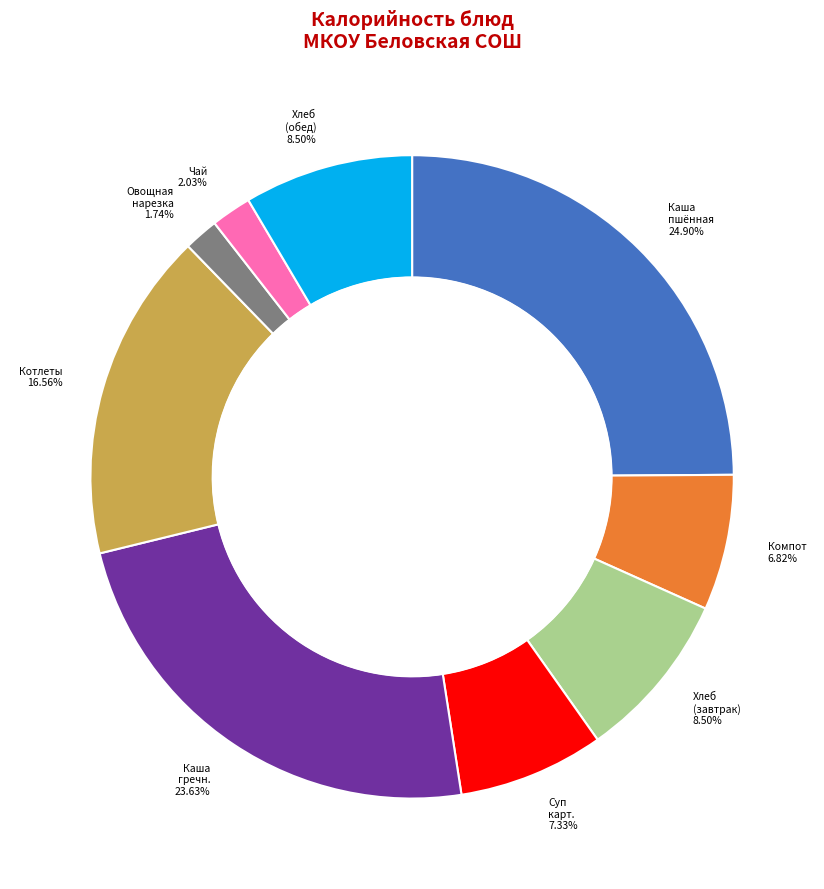

Does any single category account for the majority?

No